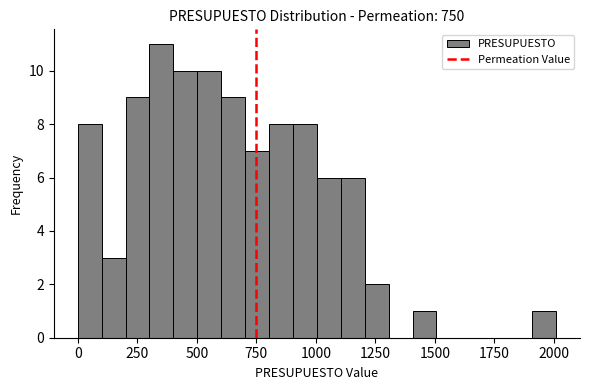

Around what value on the x-axis is the tallest bar? Give the approximate position of its centre, as read against the axis.

350